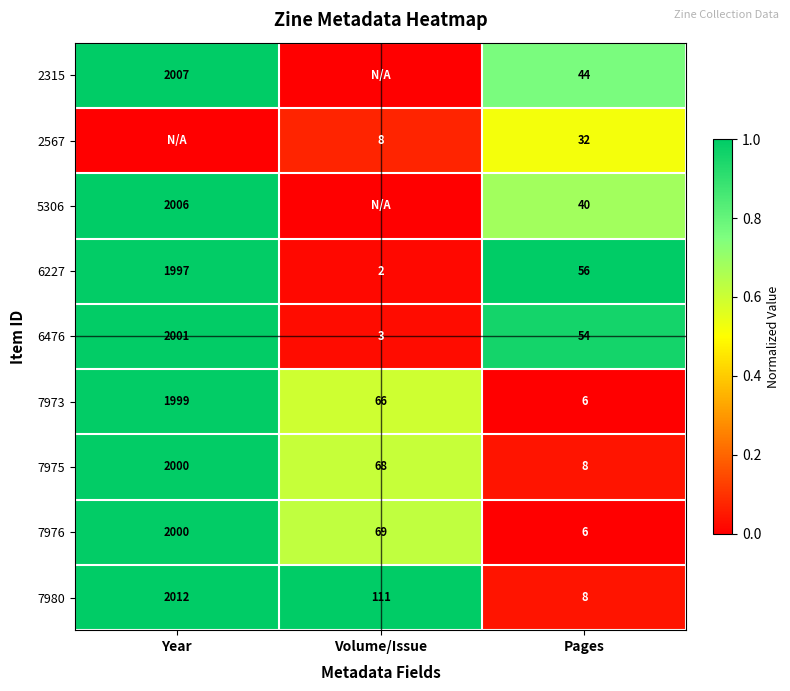

Between Pages and Volume/Issue, which is larger?

Volume/Issue